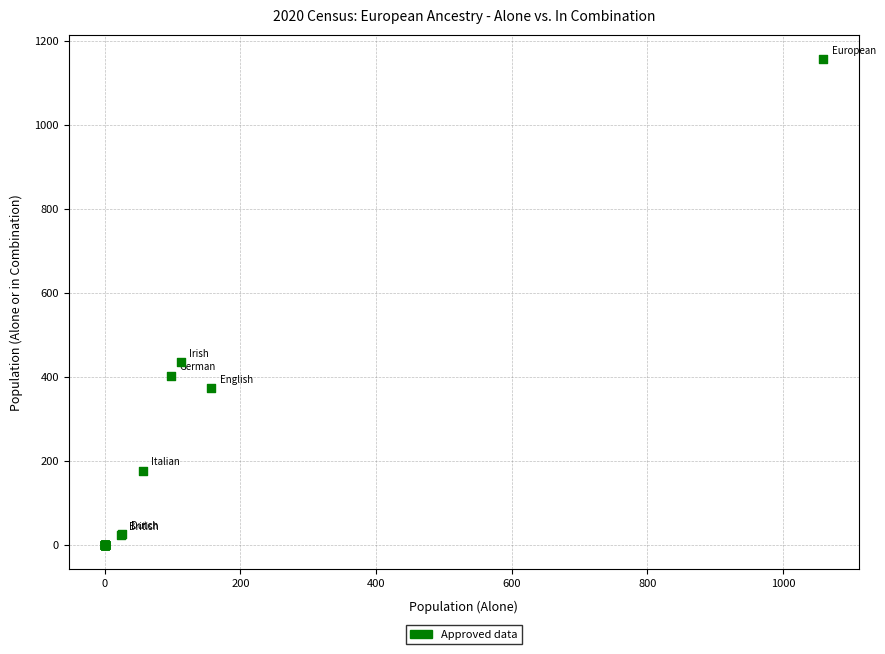

What Y value in the scatter plot is closest to 578?

435